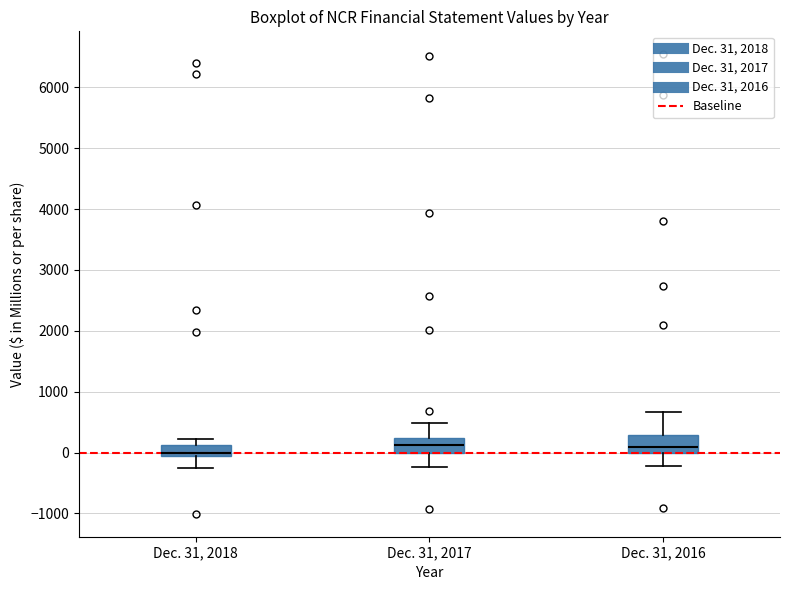

Where does the median line of the box for Dec. 31, 2018 sit on the y-axis? The values are not printed on the chart, so give them approximately, as read against the axis.

0